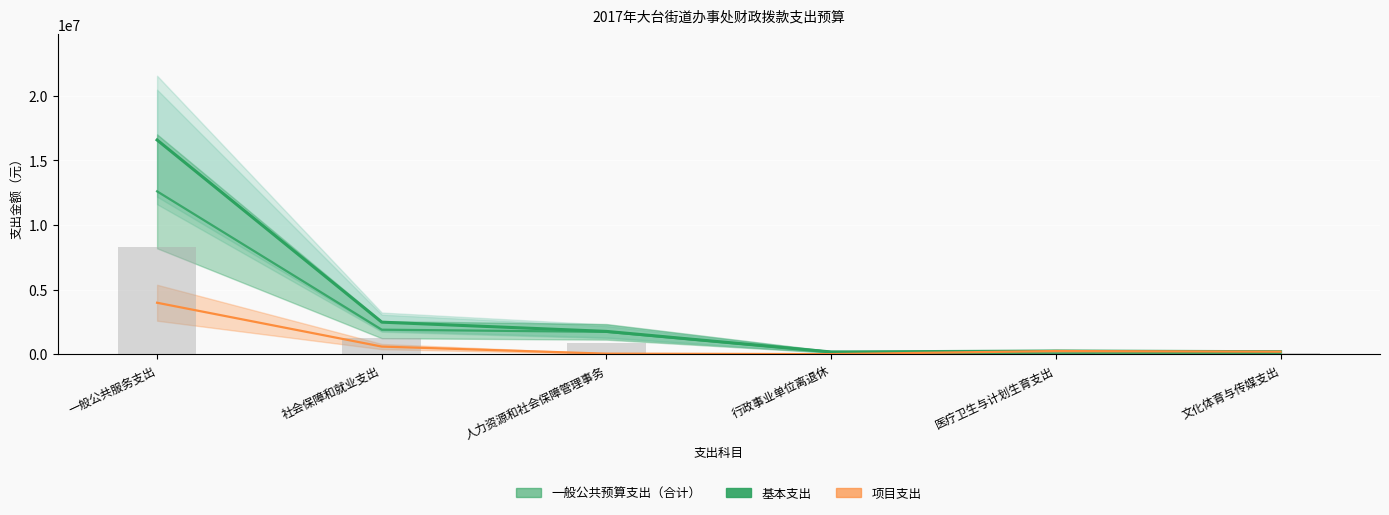

Which has a higher value, 医疗卫生与计划生育支出 or 文化体育与传媒支出?

医疗卫生与计划生育支出